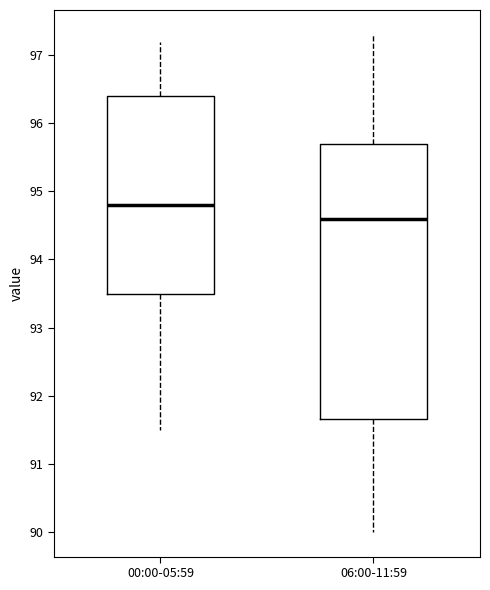

Comparing the boxes themselves (not the whiskers), which one is the tallest?

06:00-11:59